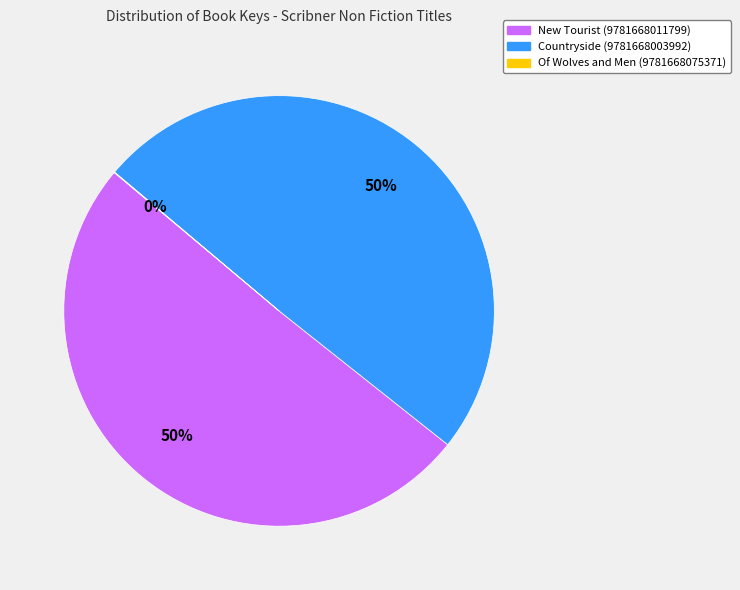

Is it true that New Tourist (9781668011799) is 50% of the pie?

True